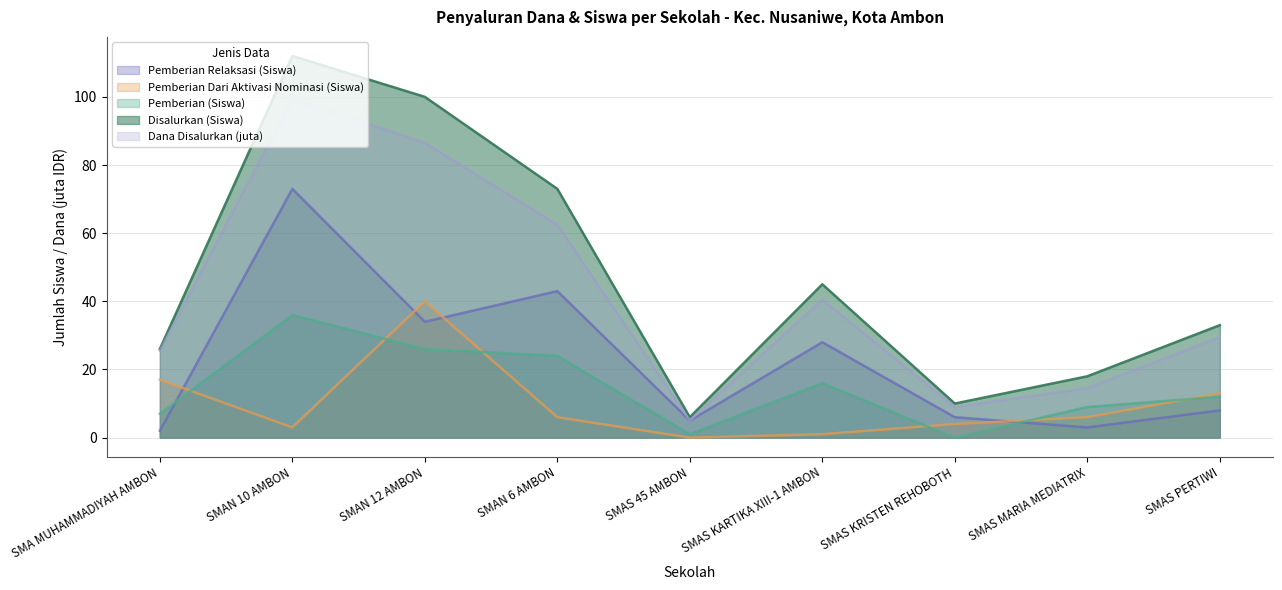

At which category does the chart reach its peak across all series?

SMAN 10 AMBON